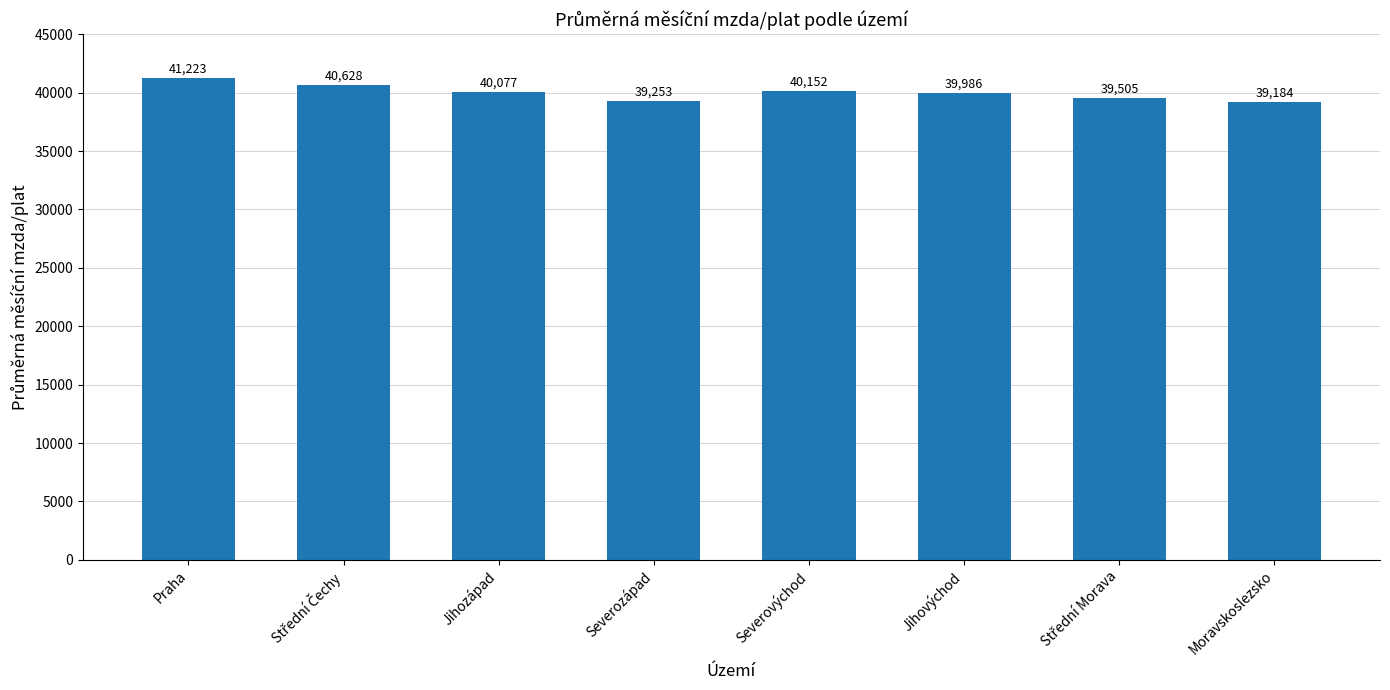

How many data points are above 40077?

4